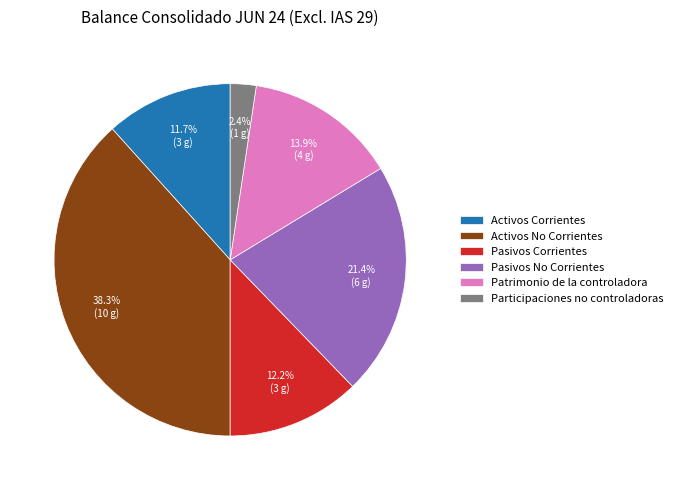

Which has a higher value, Pasivos Corrientes or Pasivos No Corrientes?

Pasivos No Corrientes